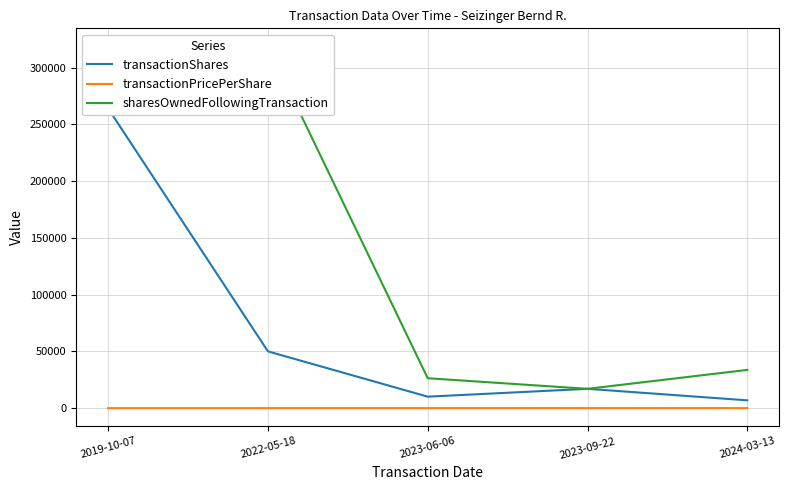

How many data points in transactionShares are above 17000?

2